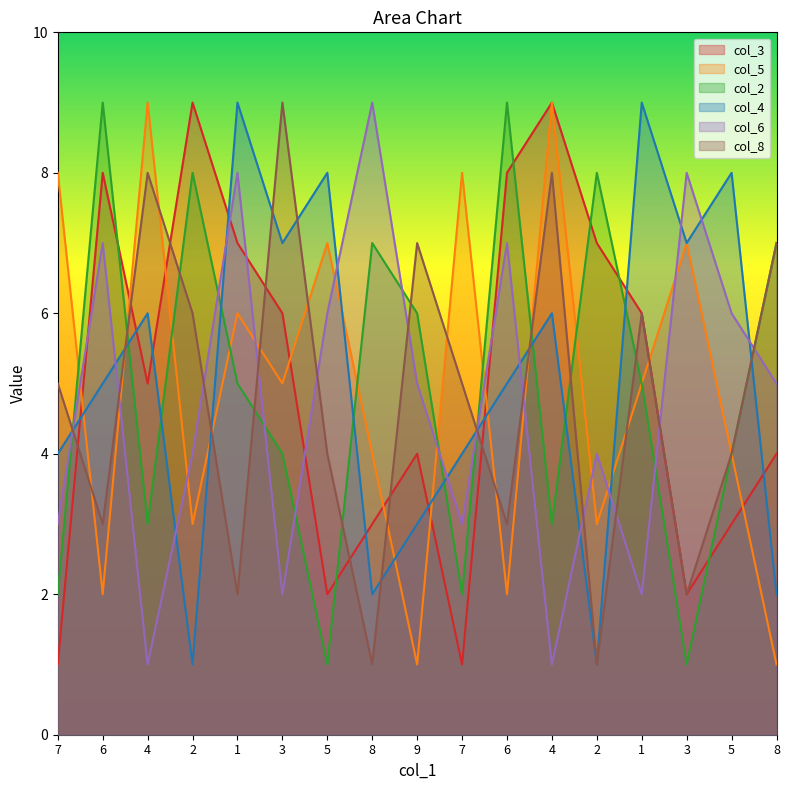

Reading right to left, extract all data points from this chart.

col_3: 8=4	5=3	3=2	1=6	2=7	4=9	6=8	7=1	9=4	8=3	5=2	3=6	1=7	2=9	4=5	6=8	7=1
col_5: 8=1	5=4	3=7	1=5	2=3	4=9	6=2	7=8	9=1	8=4	5=7	3=5	1=6	2=3	4=9	6=2	7=8
col_2: 8=7	5=4	3=1	1=5	2=8	4=3	6=9	7=2	9=6	8=7	5=1	3=4	1=5	2=8	4=3	6=9	7=2
col_4: 8=2	5=8	3=7	1=9	2=1	4=6	6=5	7=4	9=3	8=2	5=8	3=7	1=9	2=1	4=6	6=5	7=4
col_6: 8=5	5=6	3=8	1=2	2=4	4=1	6=7	7=3	9=5	8=9	5=6	3=2	1=8	2=4	4=1	6=7	7=3
col_8: 8=7	5=4	3=2	1=6	2=1	4=8	6=3	7=5	9=7	8=1	5=4	3=9	1=2	2=6	4=8	6=3	7=5